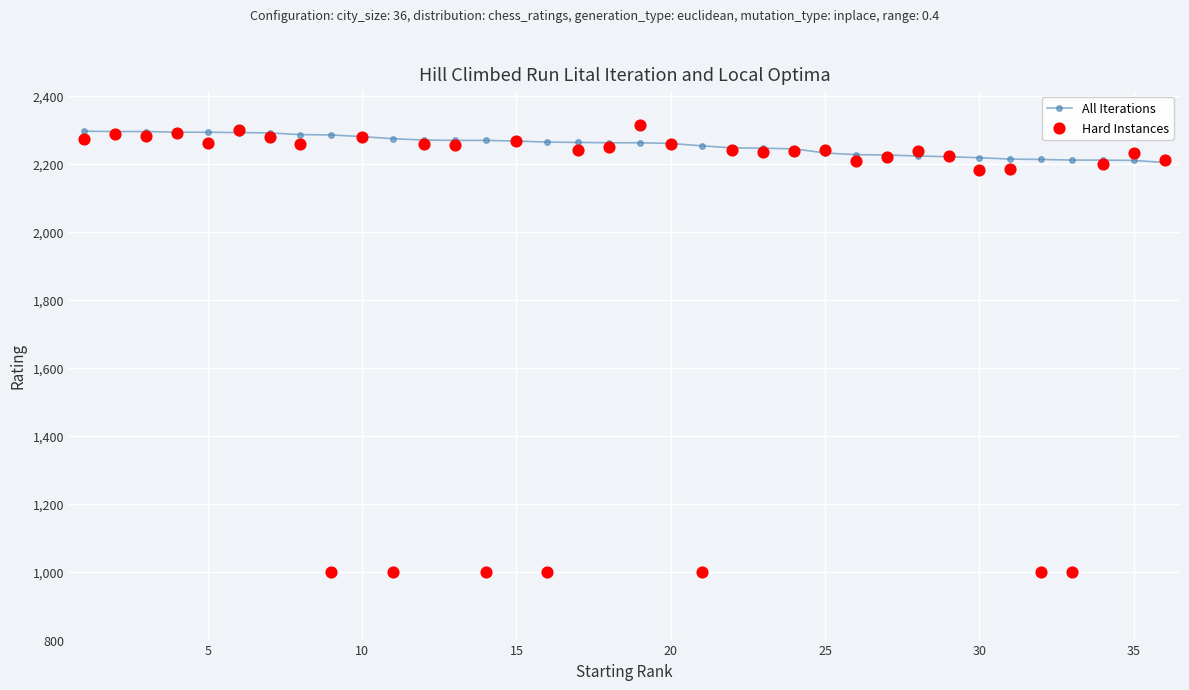

Which series has the widest spread of Y values?

Hard Instances